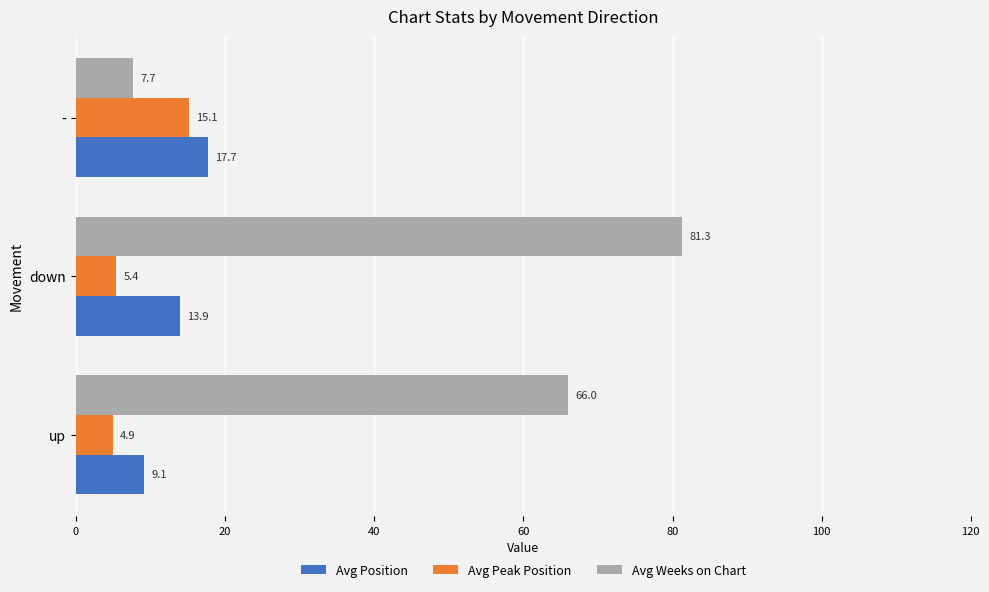

Rank the series by their maximum value, from lowest to highest.

Avg Peak Position, Avg Position, Avg Weeks on Chart